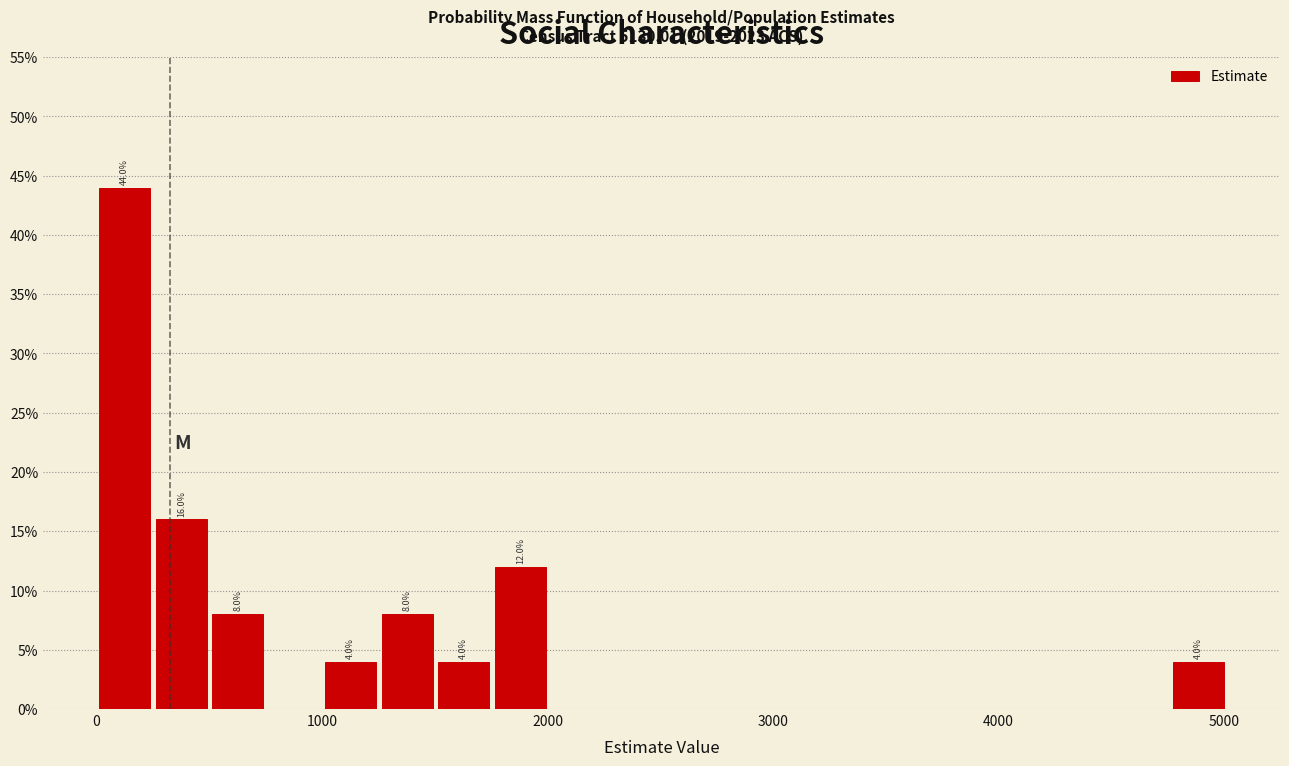

Read against the x-axis, roughly where is the centre of the tallest bar?

100